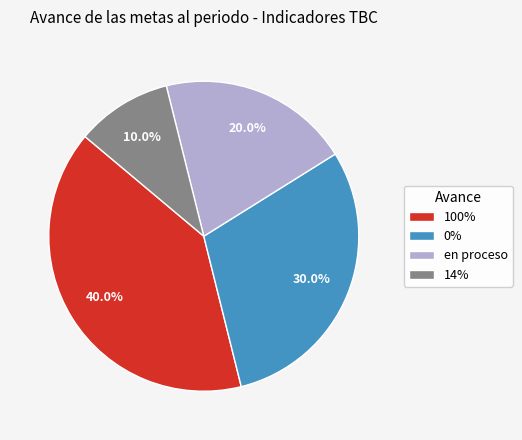

To the nearest percent, what portion does en proceso represent?

20%